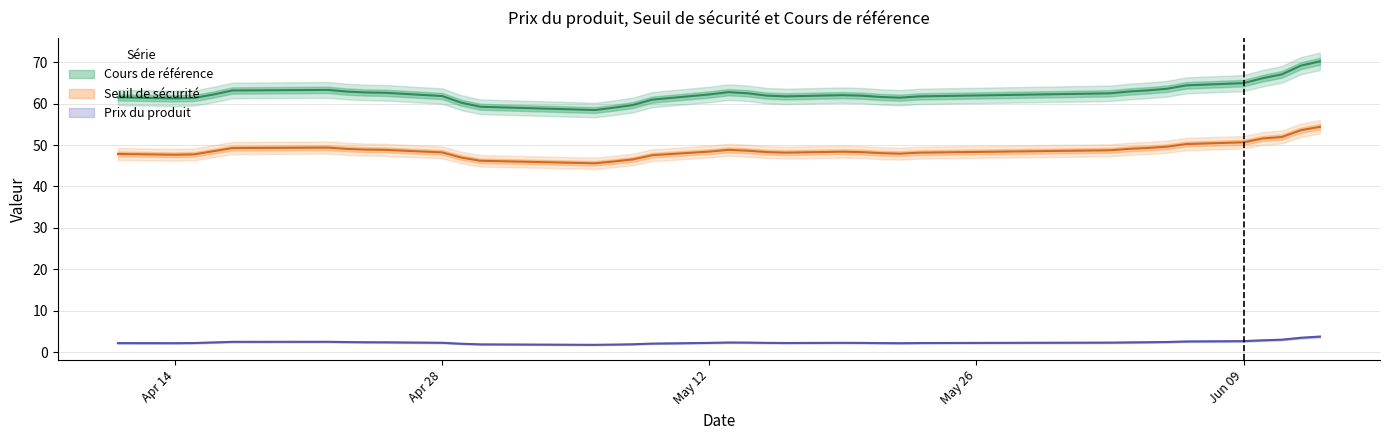

True or false: Prix du produit has more than 0 points higher than both neighbors.

True